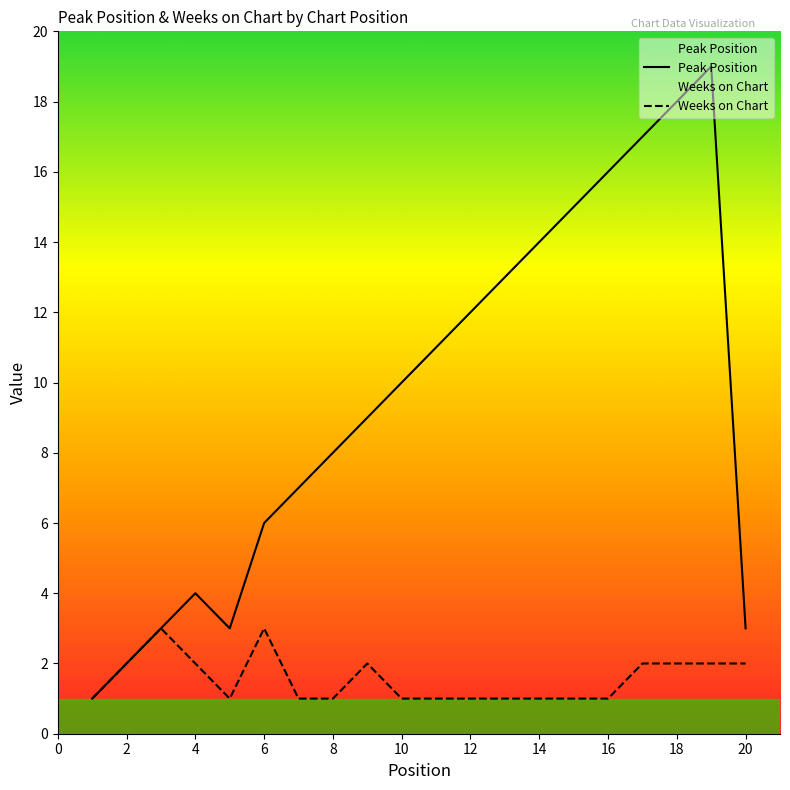

What is the sum of all Weeks on Chart values?

31